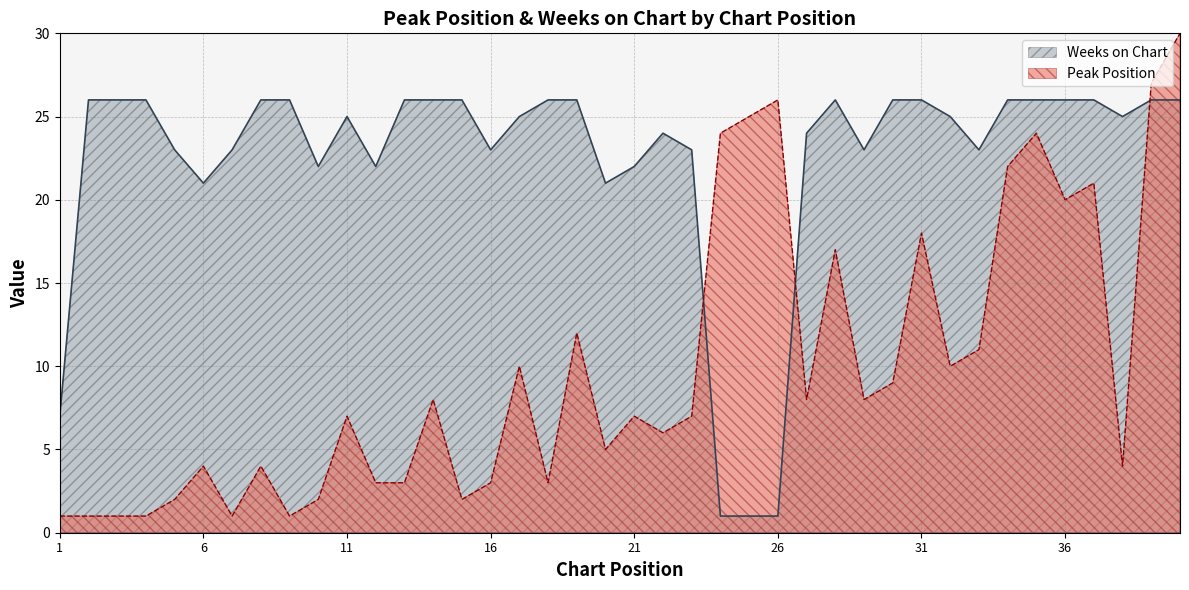

What is the approximate value of Peak Position at 35, to the nearest 10?

20